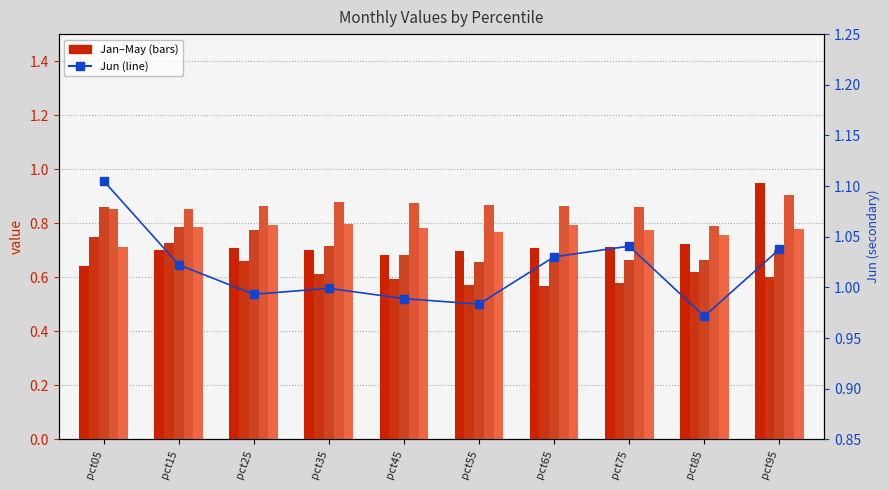

Reading left to right, extract all data points from this chart.

Jan: 0.6	0.7	0.7	0.7	0.7	0.7	0.7	0.7	0.7	0.9
Feb: 0.7	0.7	0.7	0.6	0.6	0.6	0.6	0.6	0.6	0.6
Mar: 0.9	0.8	0.8	0.7	0.7	0.7	0.7	0.7	0.7	0.7
Apr: 0.9	0.9	0.9	0.9	0.9	0.9	0.9	0.9	0.8	0.9
May: 0.7	0.8	0.8	0.8	0.8	0.8	0.8	0.8	0.8	0.8
Jun: 1.1	1.0	1.0	1.0	1.0	1.0	1.0	1.0	1.0	1.0